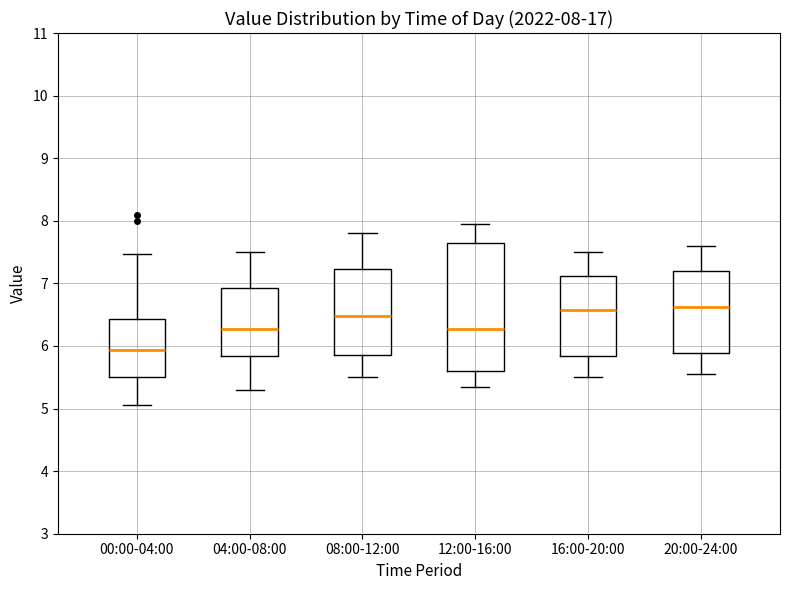

Which box is the tallest, from its lower edge to its upper edge?

12:00-16:00